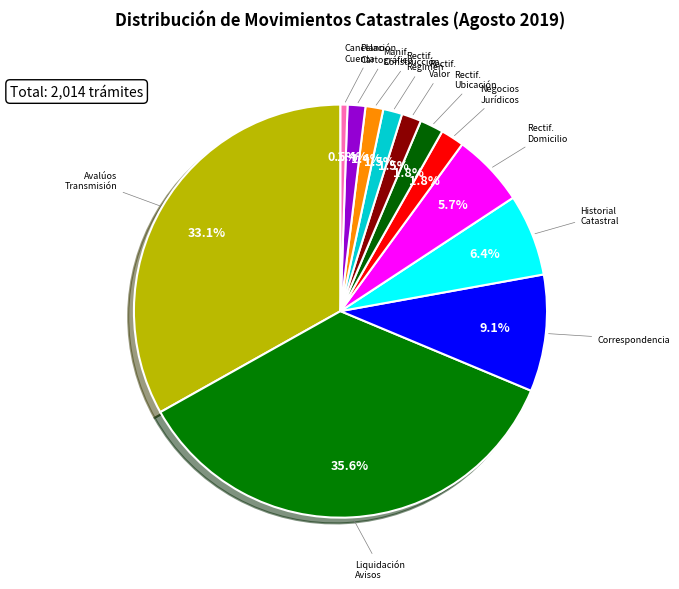

How much of the chart is everything except Rectif. Régimen?

98.5%